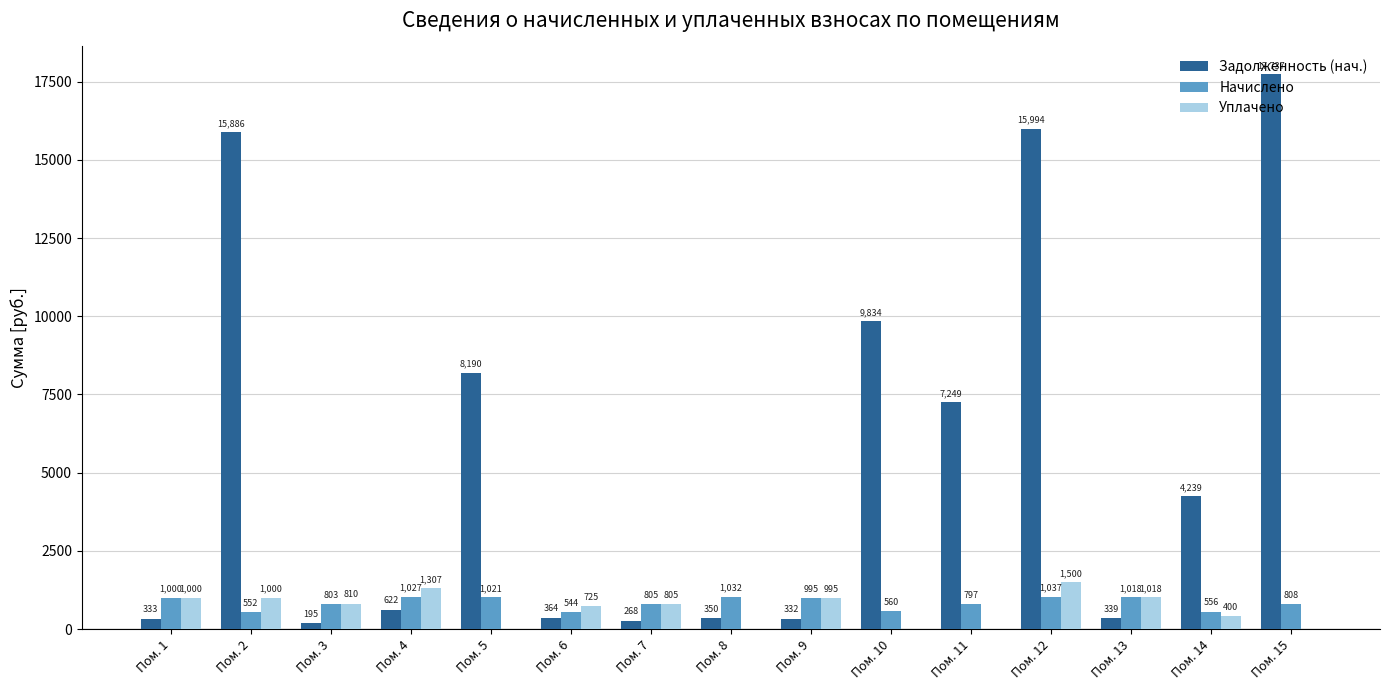

What is the highest value of the Начислено series?

1036.7